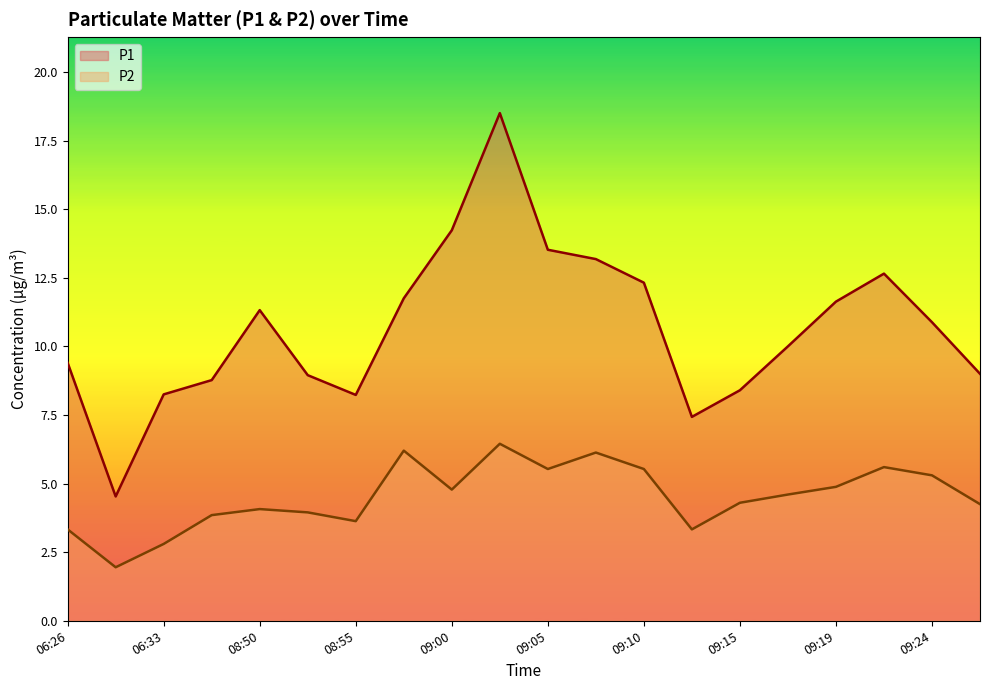

True or false: P1 and P2 intersect in this chart.

False